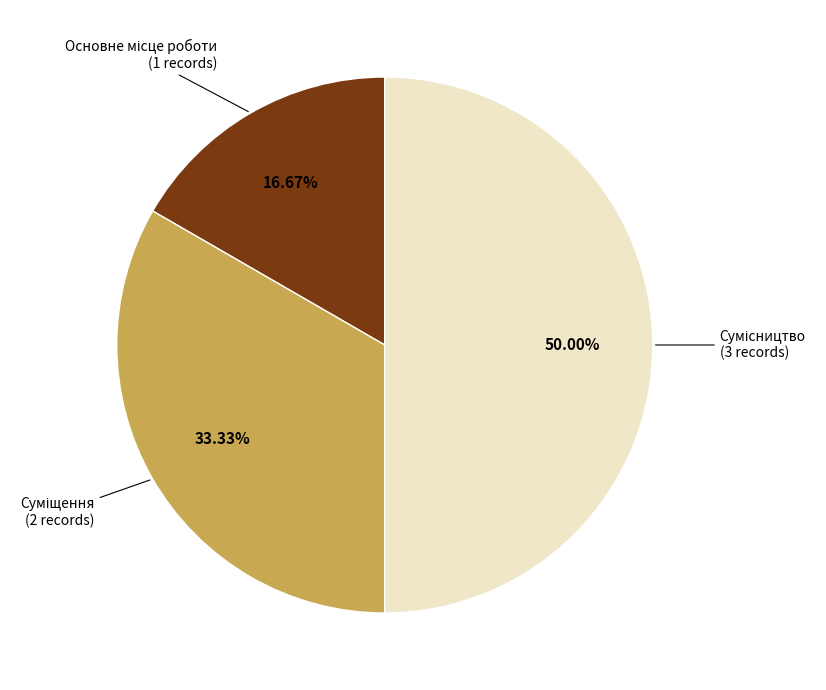

Is there any slice that represents more than half of the pie?

No